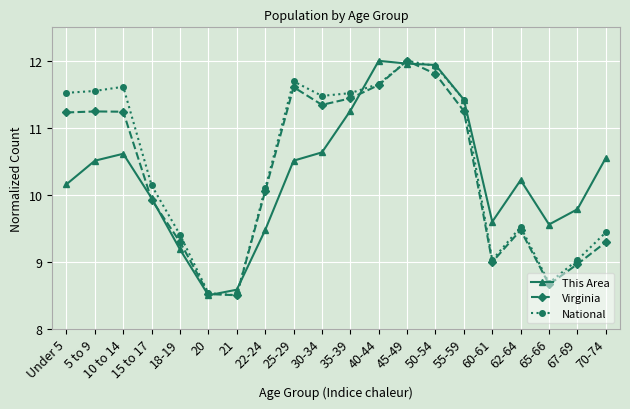

What is the label of the 16th point from the left?

60-61